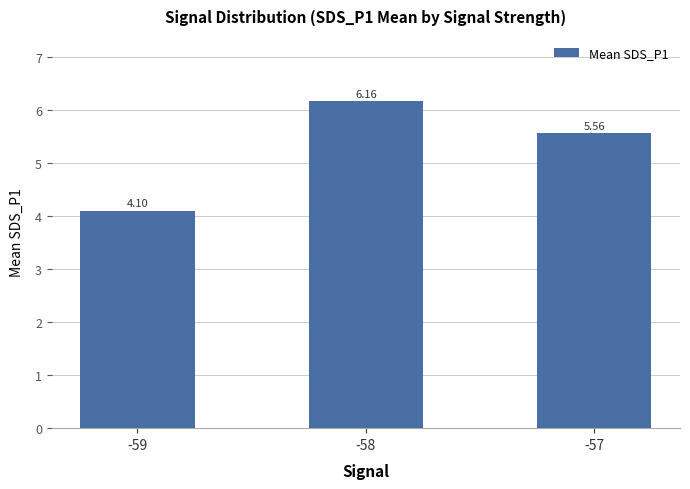

What is the ratio of the value at -58 to the value at -59?

1.5